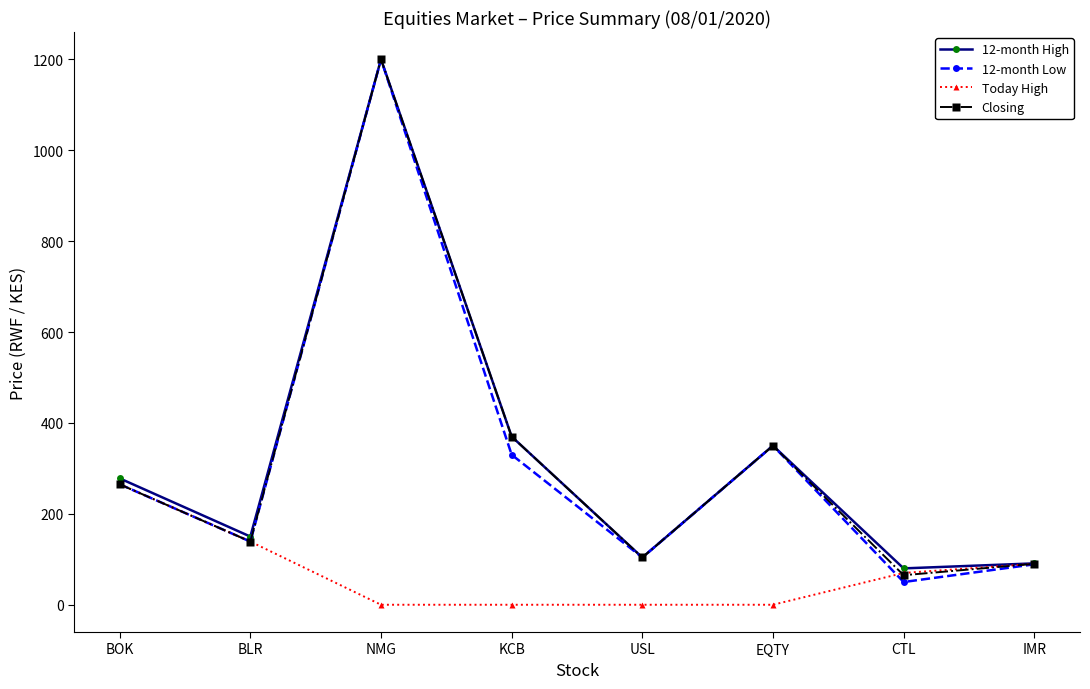

What is the total value across all series at KCB?

1070